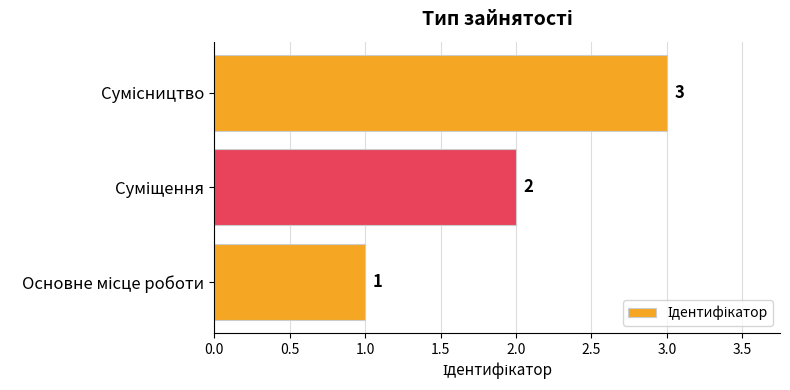

Count the values in the range 1 to 3.

3